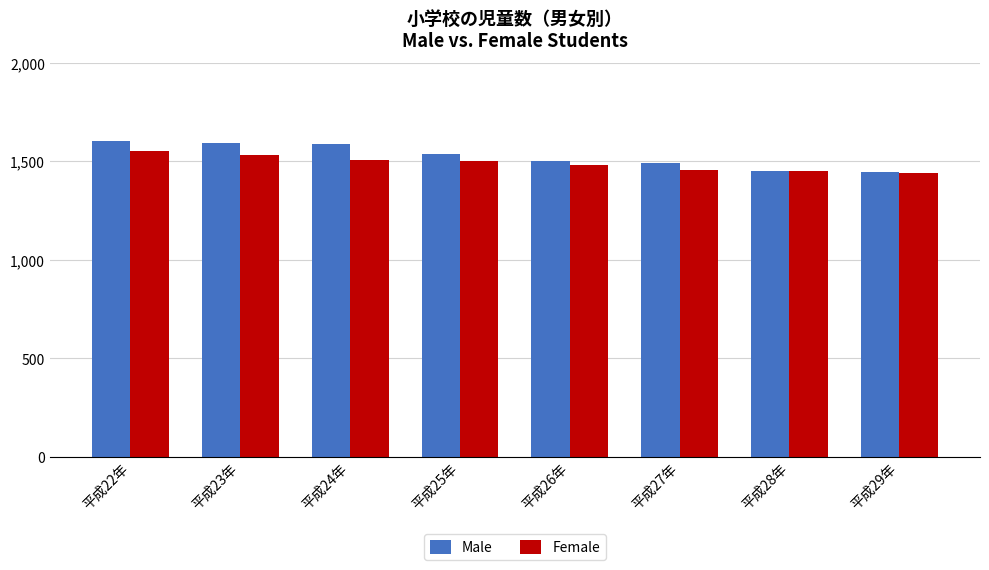

True or false: Female has a value of 1501 at 平成25年.

True